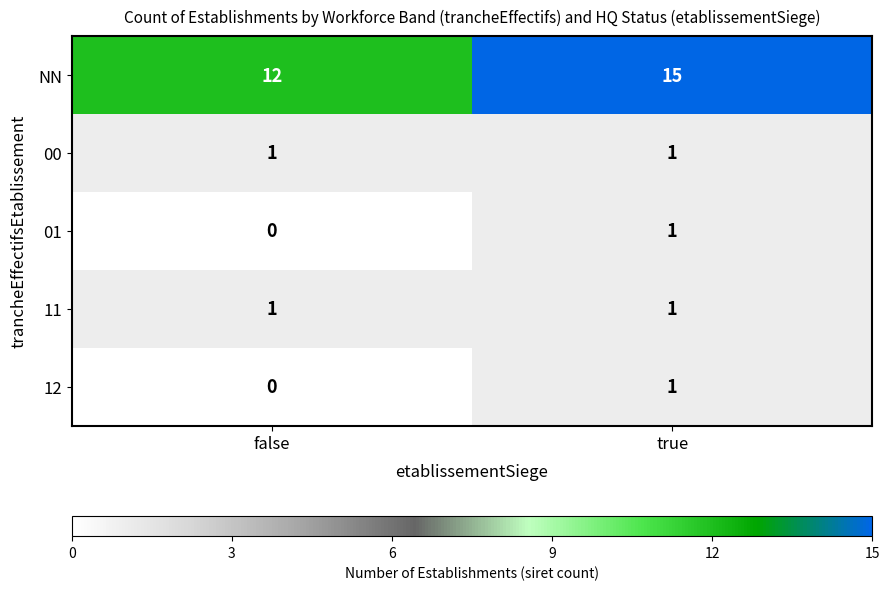

What is the total value across all series at true?

19